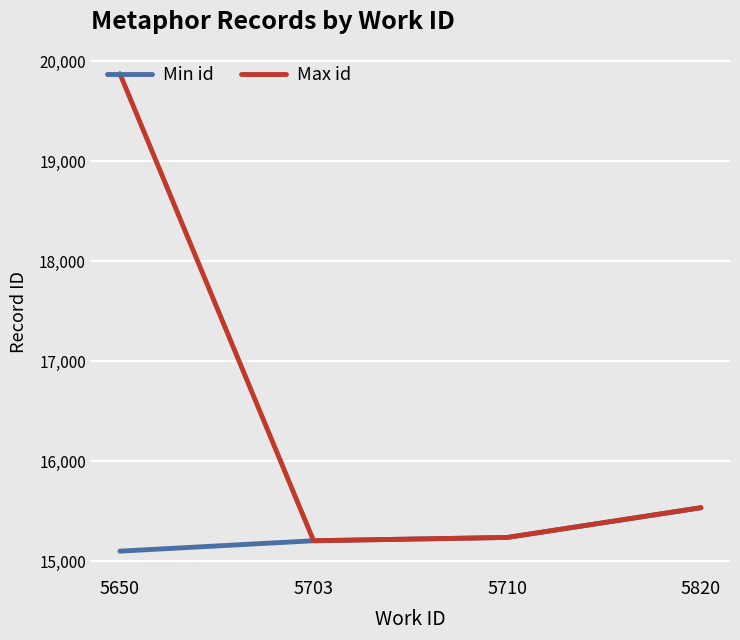

True or false: Min id has a value of 4215 at 5650.

False